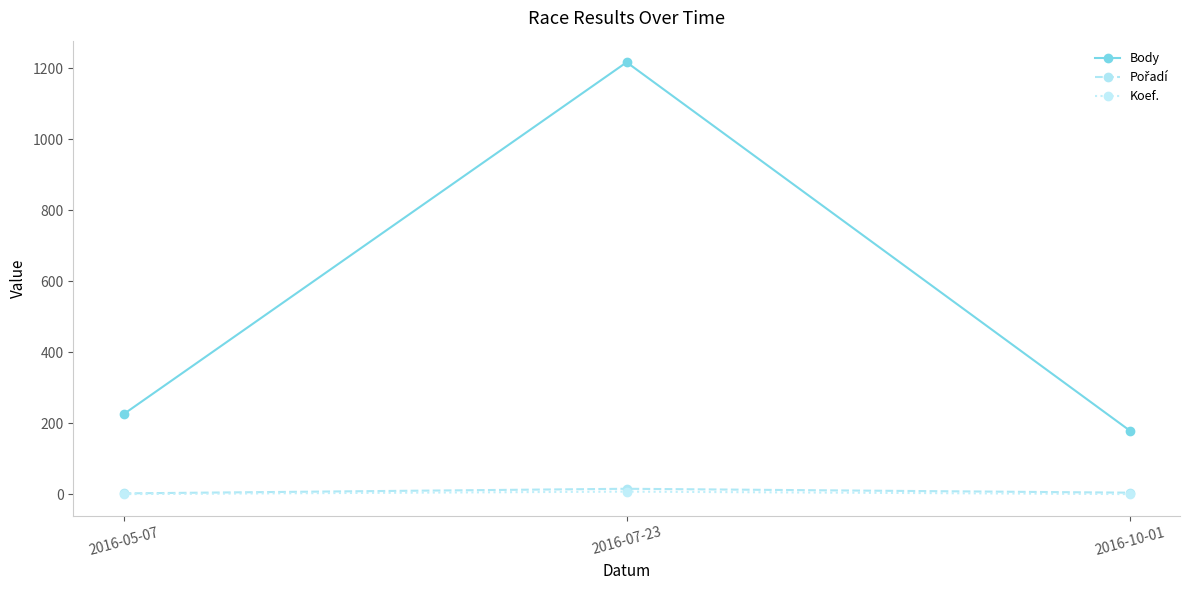

What is the lowest value of the Body series?

180